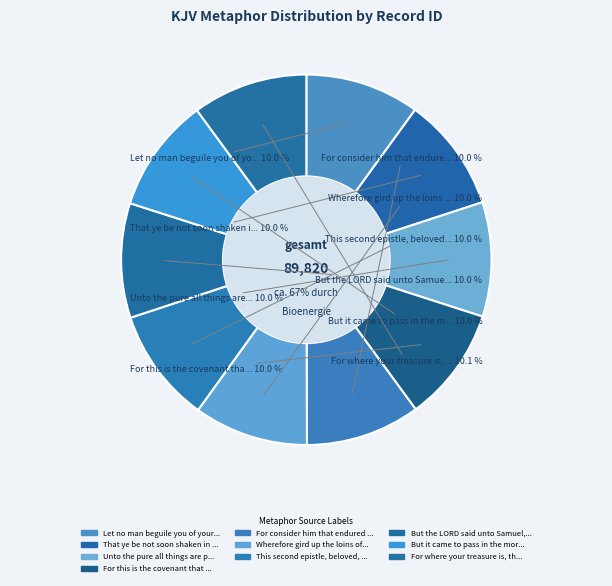

To the nearest percent, what percentage of the pie is Let no man beguile you of your reward?

10%